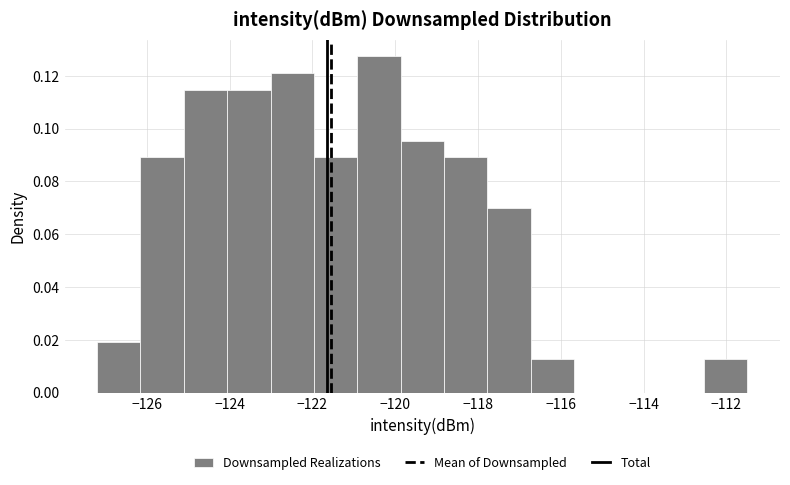

Which range on the x-axis has the tallest bar?

-121.0 to -119.8